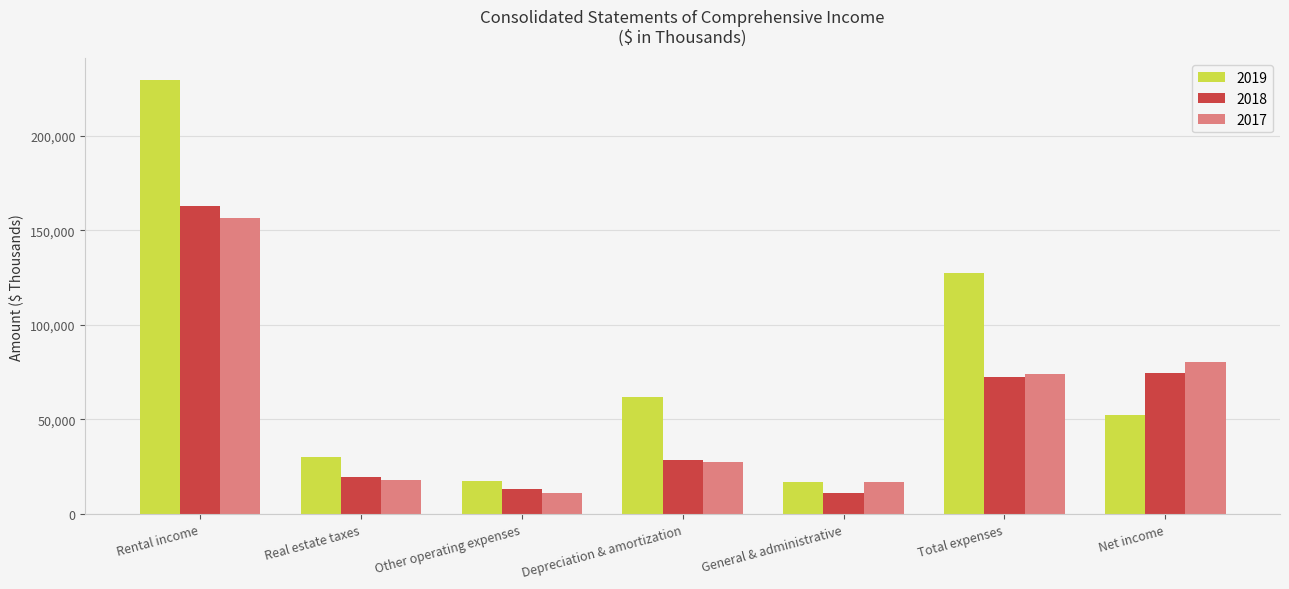

Between Rental income and Net income, which series saw the biggest shift?

2019